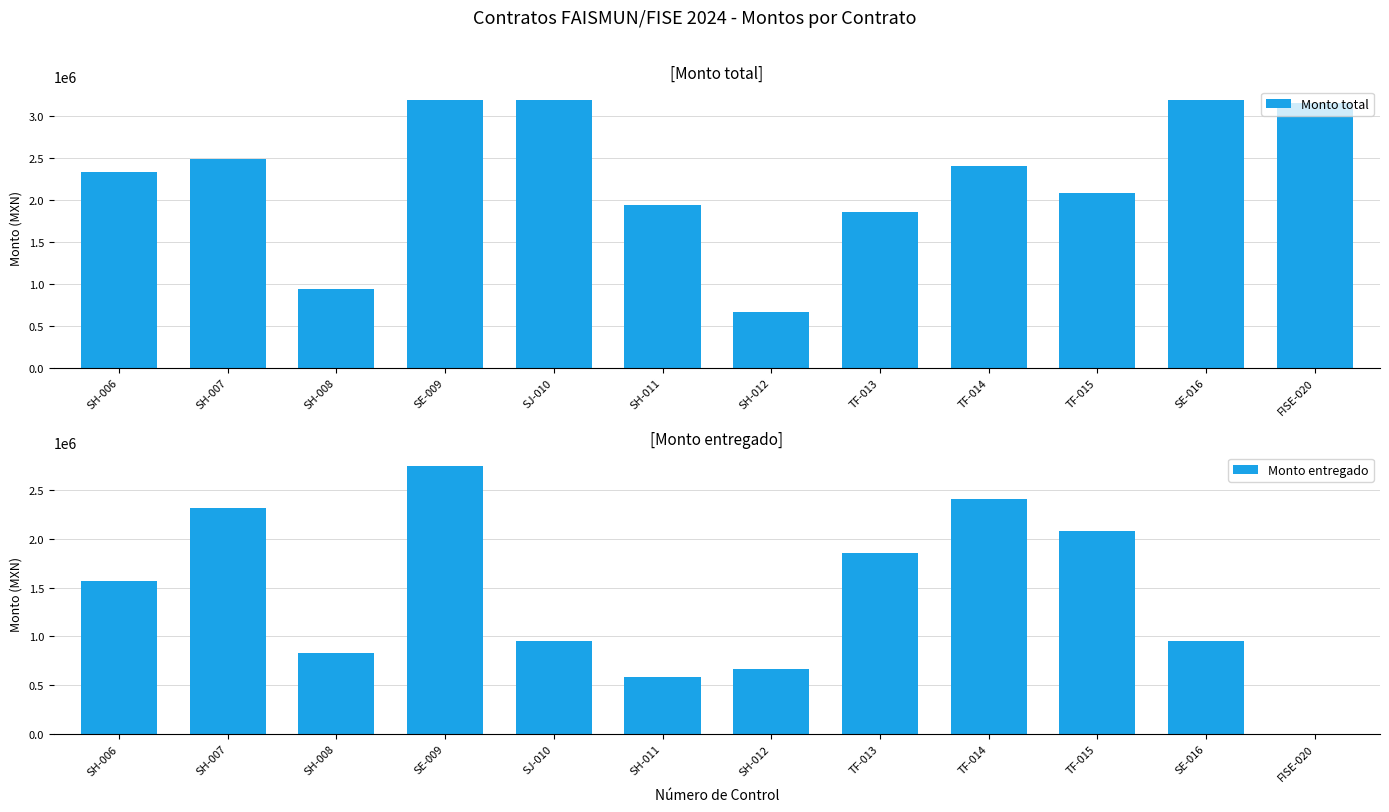

Does the chart contain stacked bars?

No